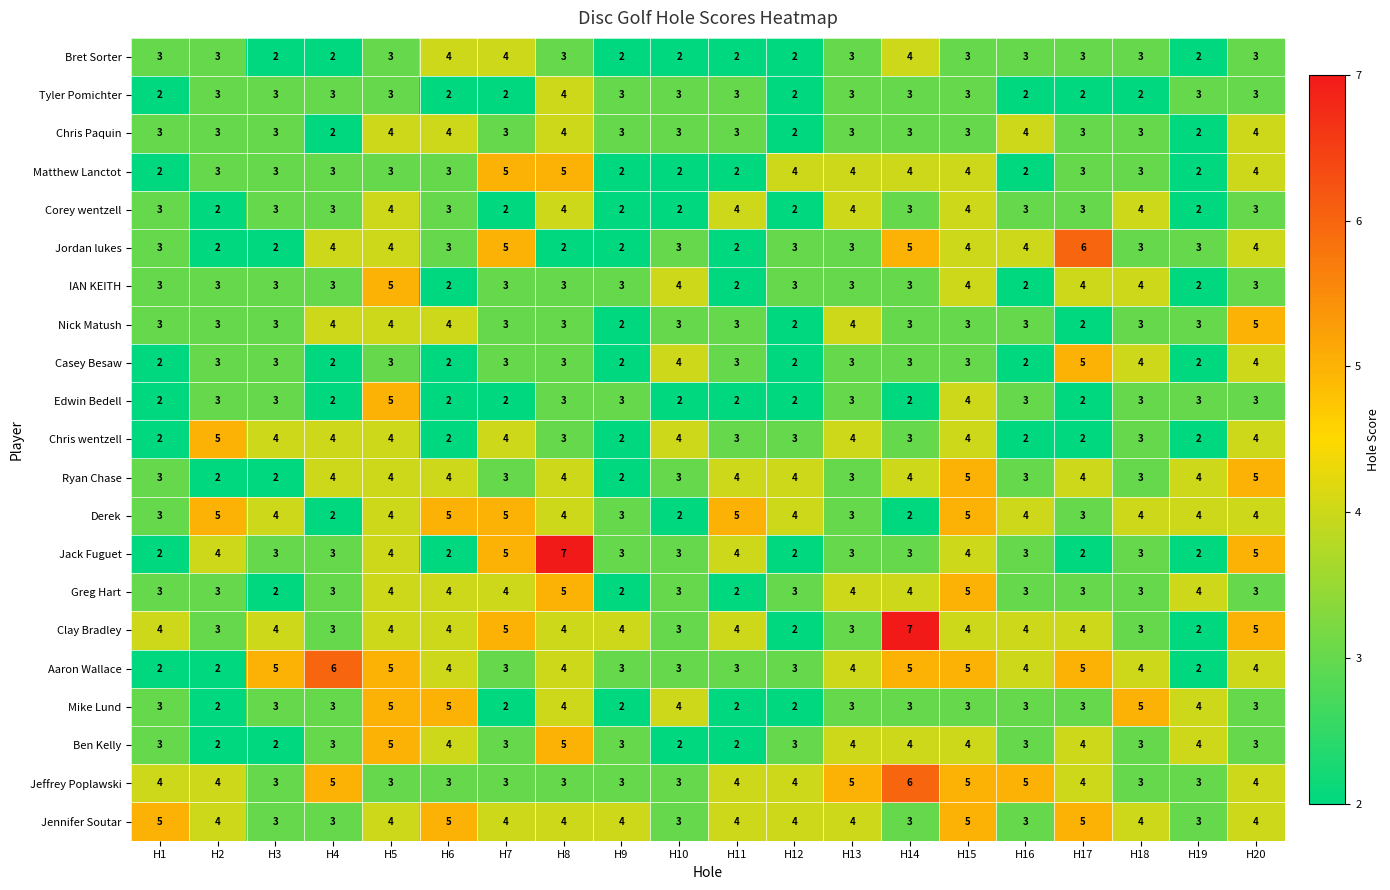

Is it true that Casey Besaw equals 4 at H5?

False